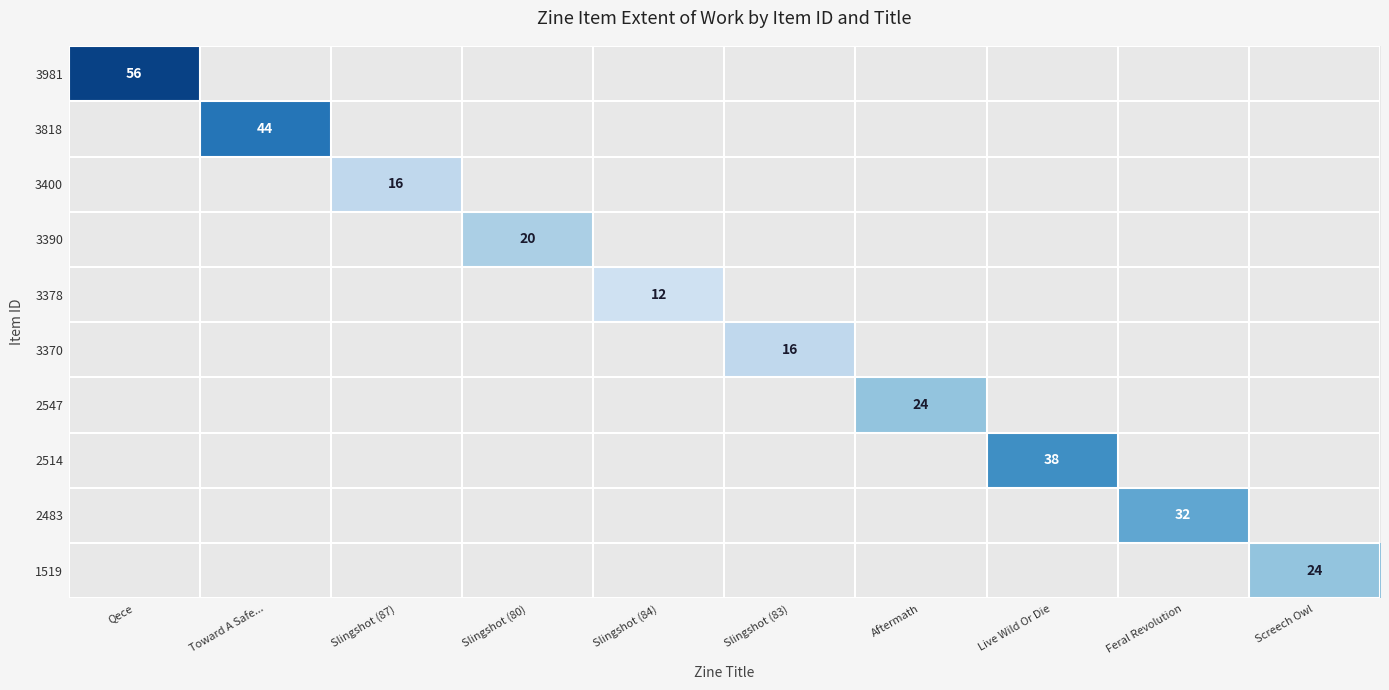

How many series are shown in this chart?

10